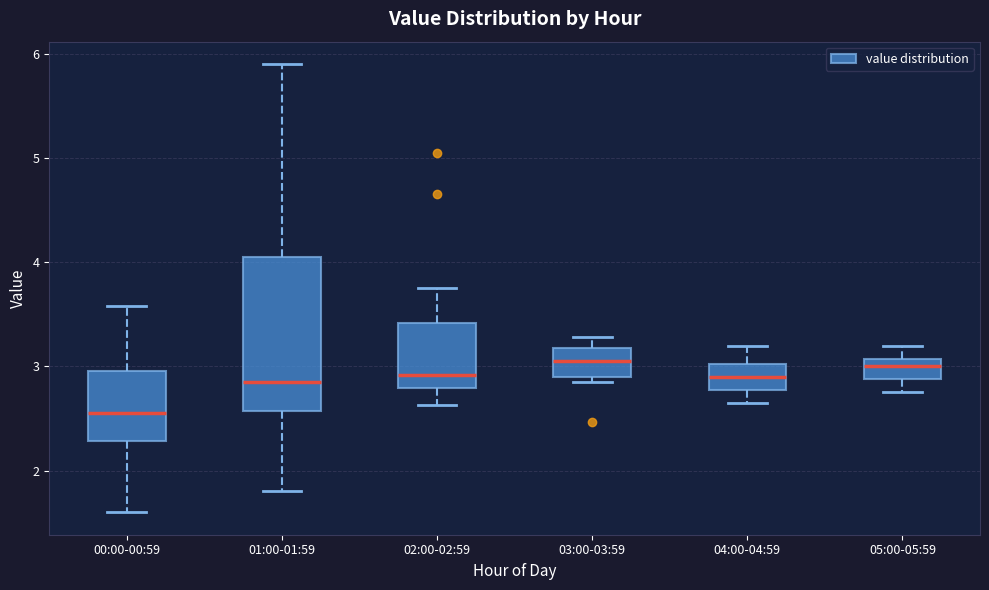

Which box's median line is the lowest?

00:00-00:59